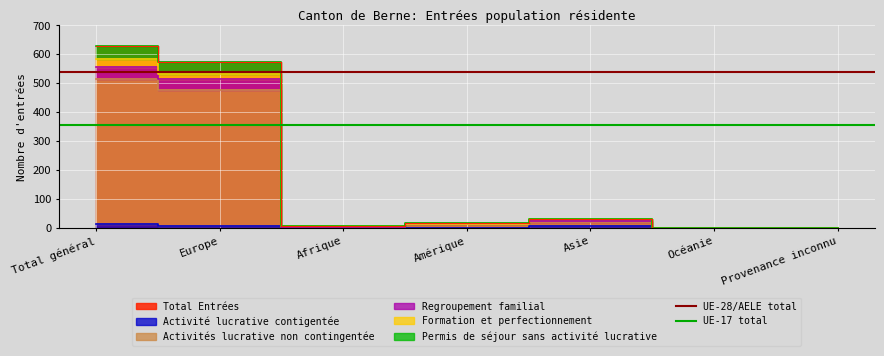

Where is UE-17 total nearest to the value 357?

Total général